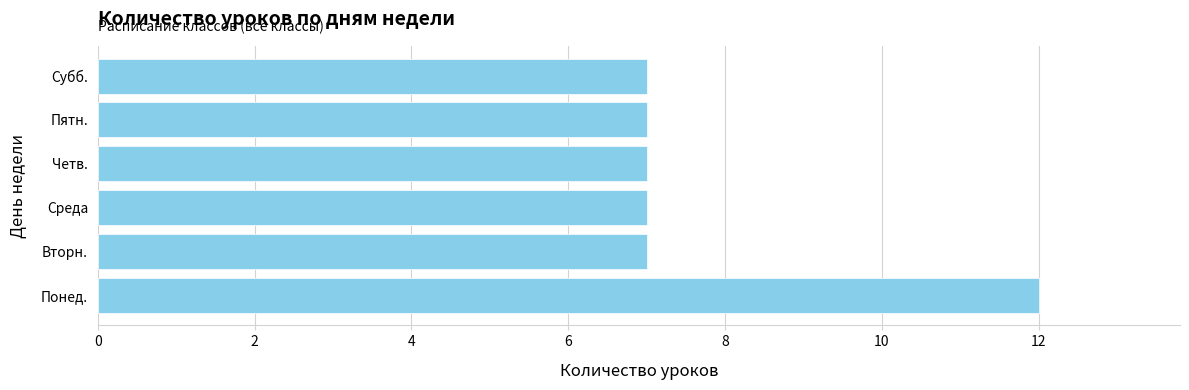

What is the average value?

8